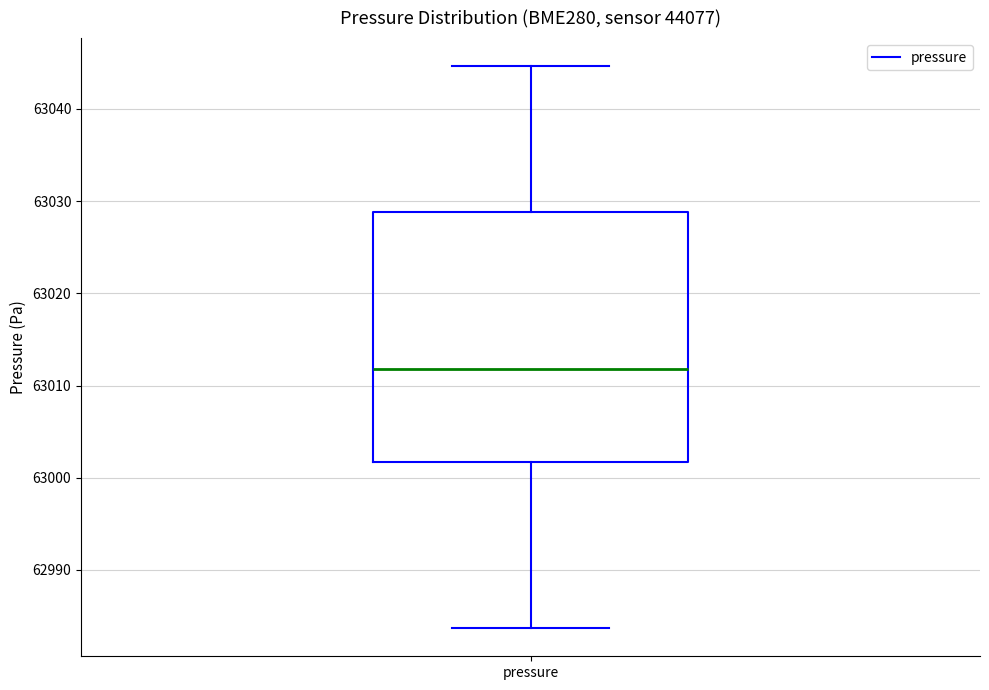

Read this box plot against the y-axis: the position of the median line, the range covered by the box, and the ends of both whiskers. The values are not printed on the chart, so give them approximately, as read against the axis.

median 63012, box 63002 to 63029, whiskers 62984 to 63045